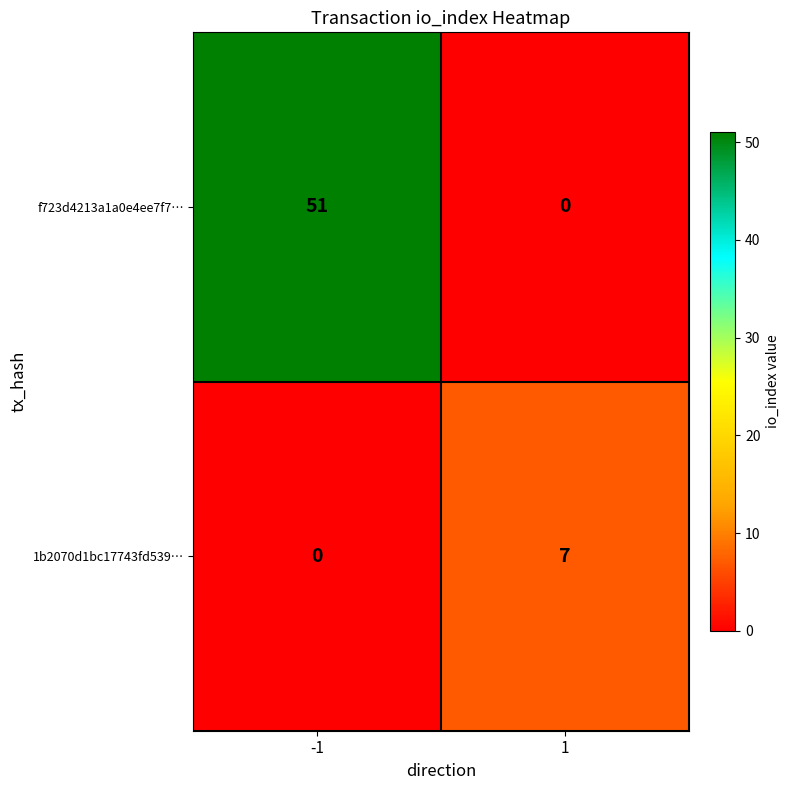

At 1, list the series in order from largest to smallest.

1b2070d1bc17743fd539…, f723d4213a1a0e4ee7f7…